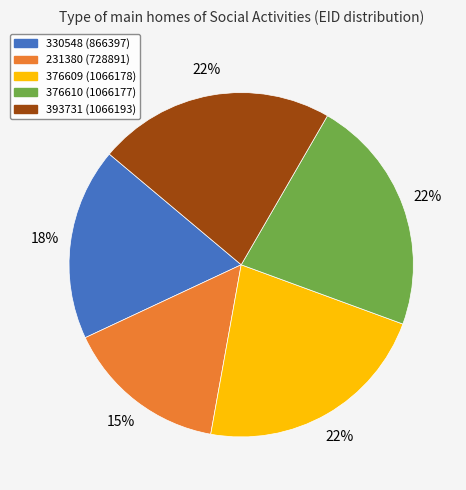

True or false: 376610 accounts for 35% of the total.

False